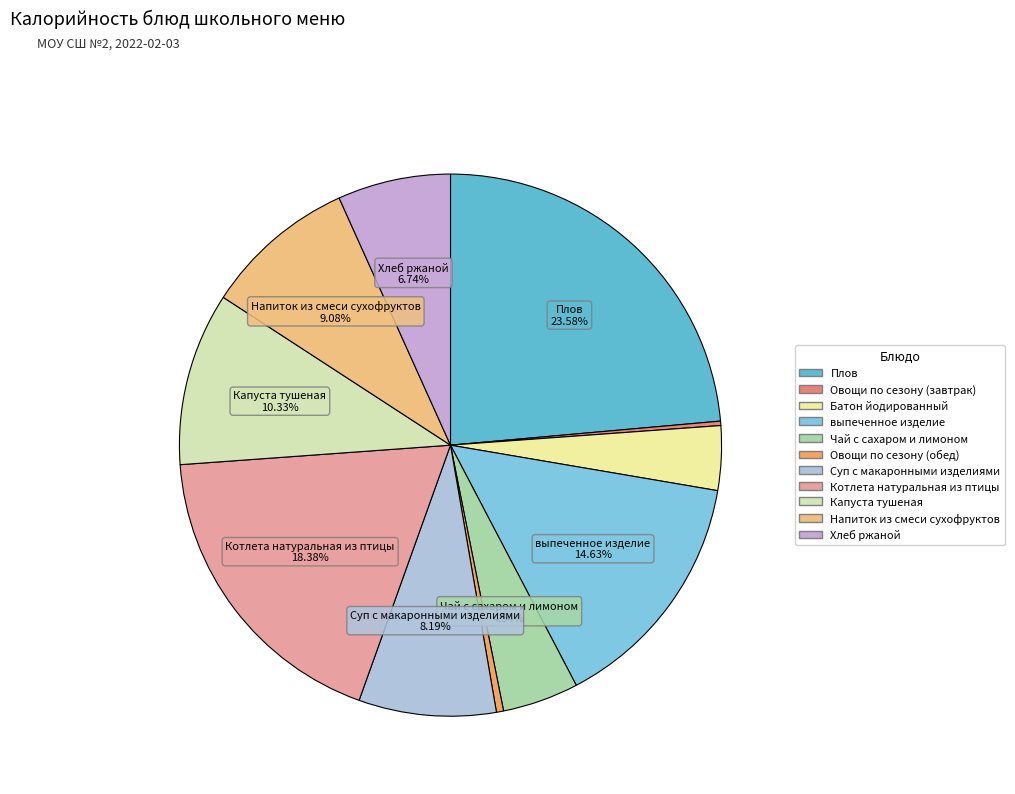

Which has a higher value, Суп с макаронными изделиями or Овощи по сезону (обед)?

Суп с макаронными изделиями